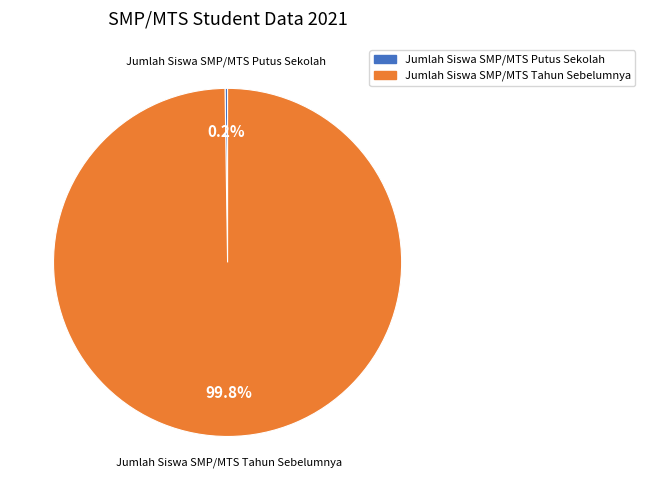

Does any single category account for the majority?

Yes